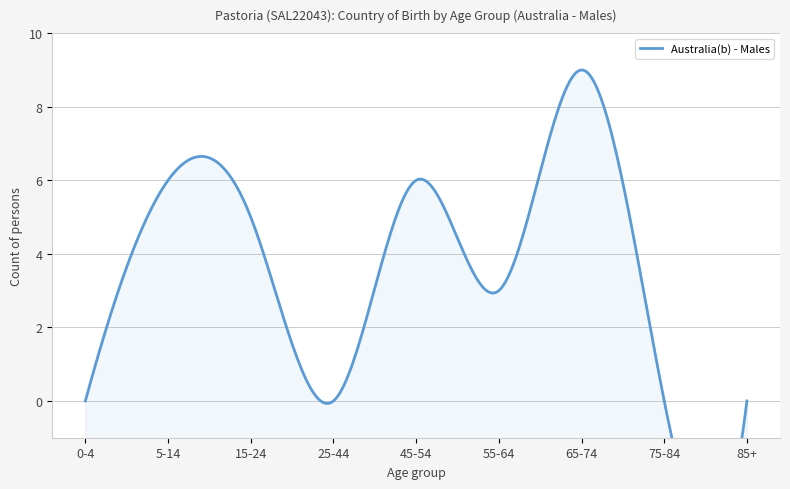

Is it true that Males equals 15 at 65-74?

False